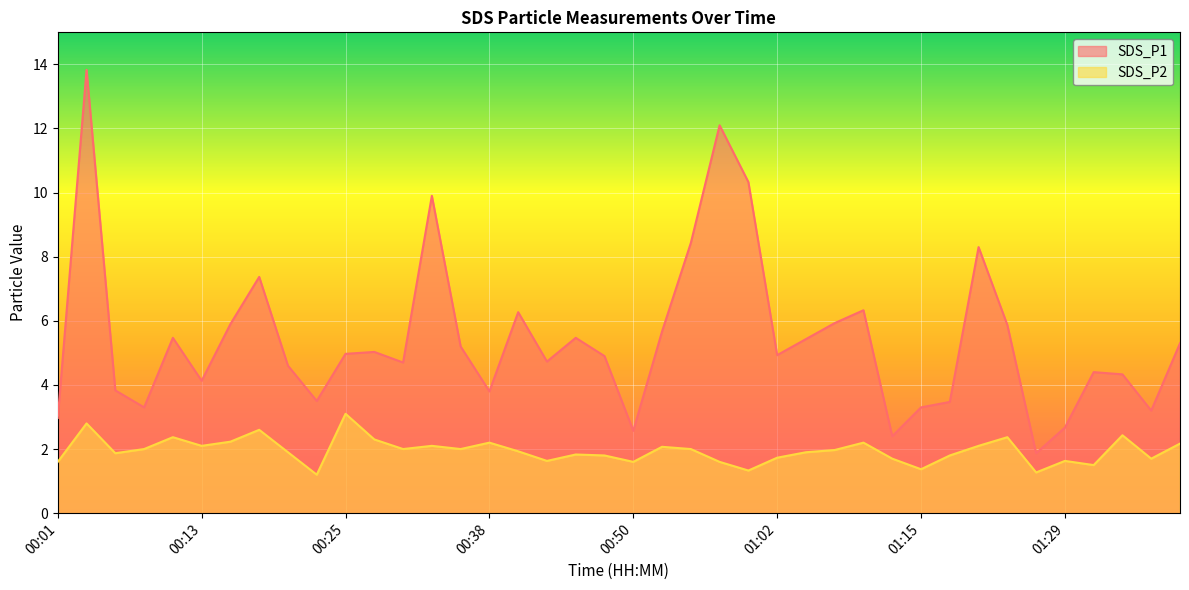

What is the value of the SDS_P1 point at the 20th from the left?

4.9